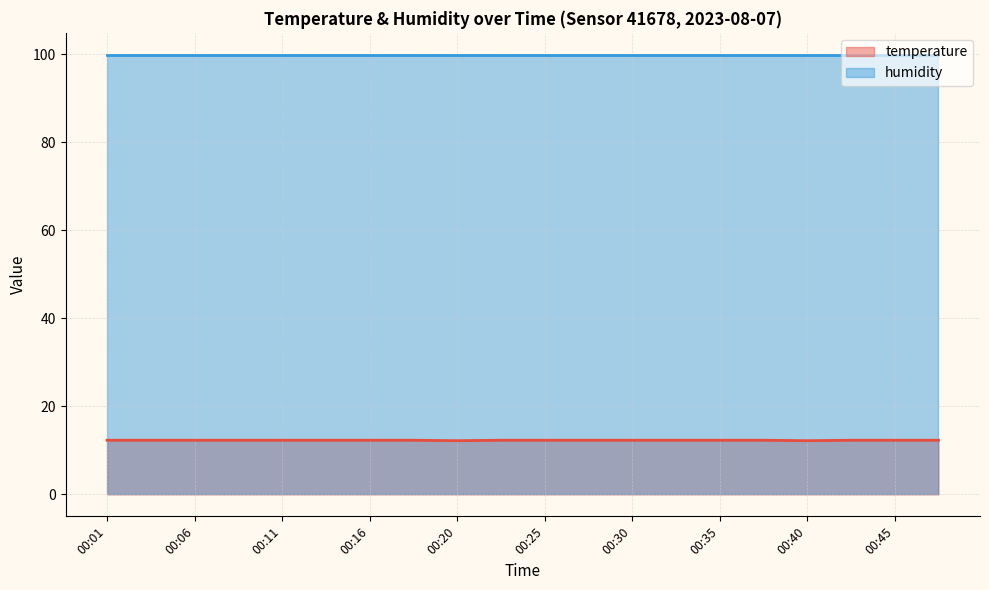

What is the minimum value shown in the chart?

12.2